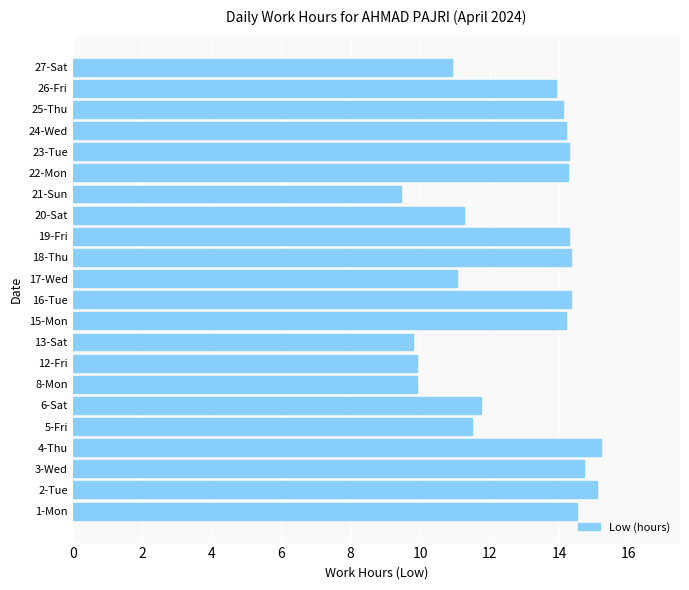

What is the minimum value shown in the chart?

9.5